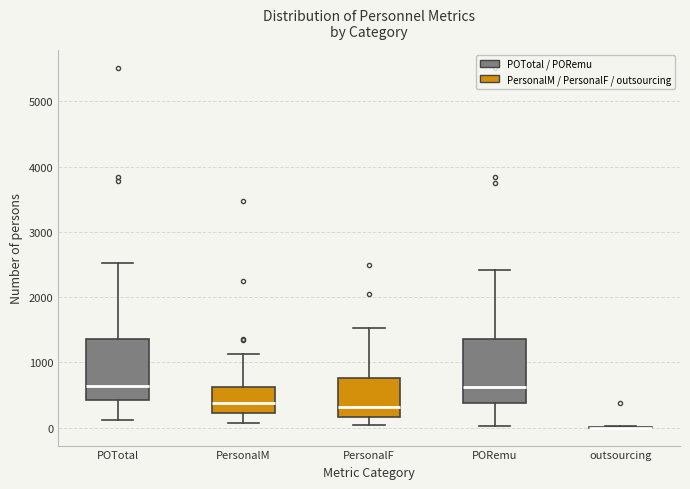

Where is the upper edge of the box for PersonalF on the y-axis? The values are not printed on the chart, so give them approximately, as read against the axis.

800